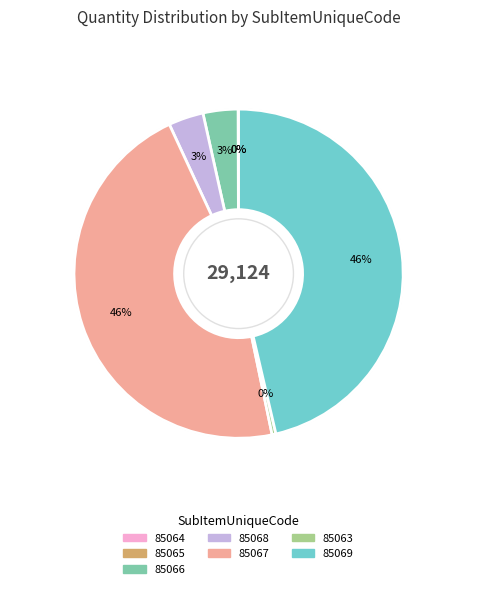

Is there any slice that represents more than half of the pie?

No